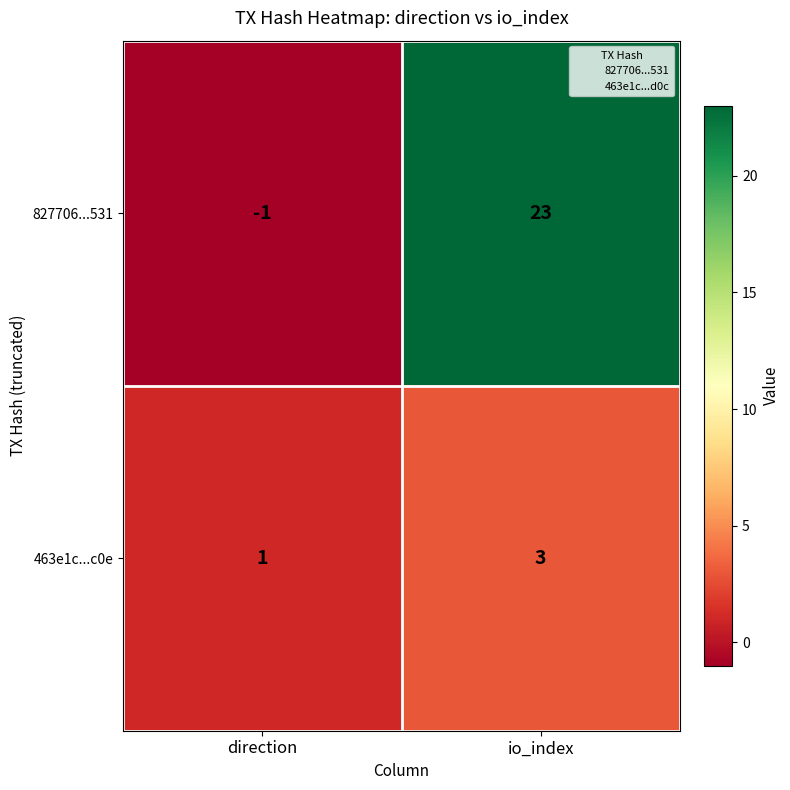

Which category has the lowest value across all series?

direction